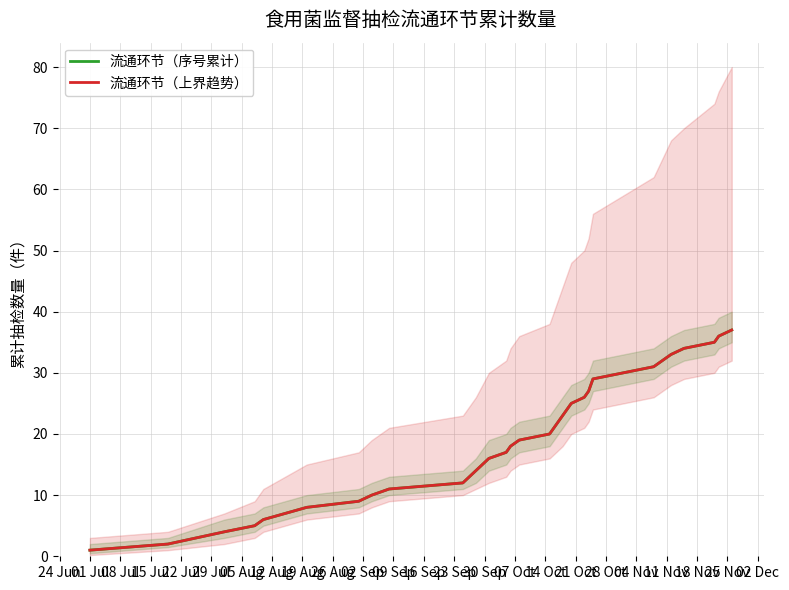

At which label does 流通环节（上界趋势） first exceed 19?

14 Oct